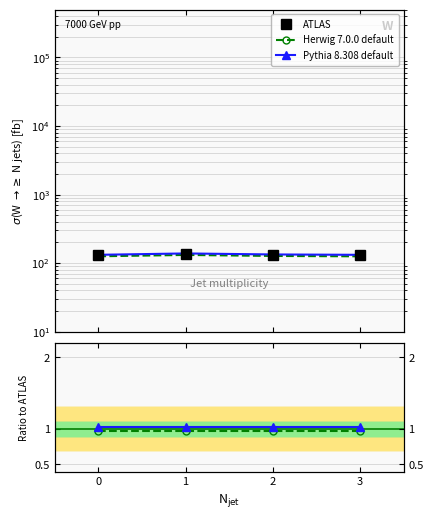

Which series has the largest range (max minus min)?

Pythia 8.308 default